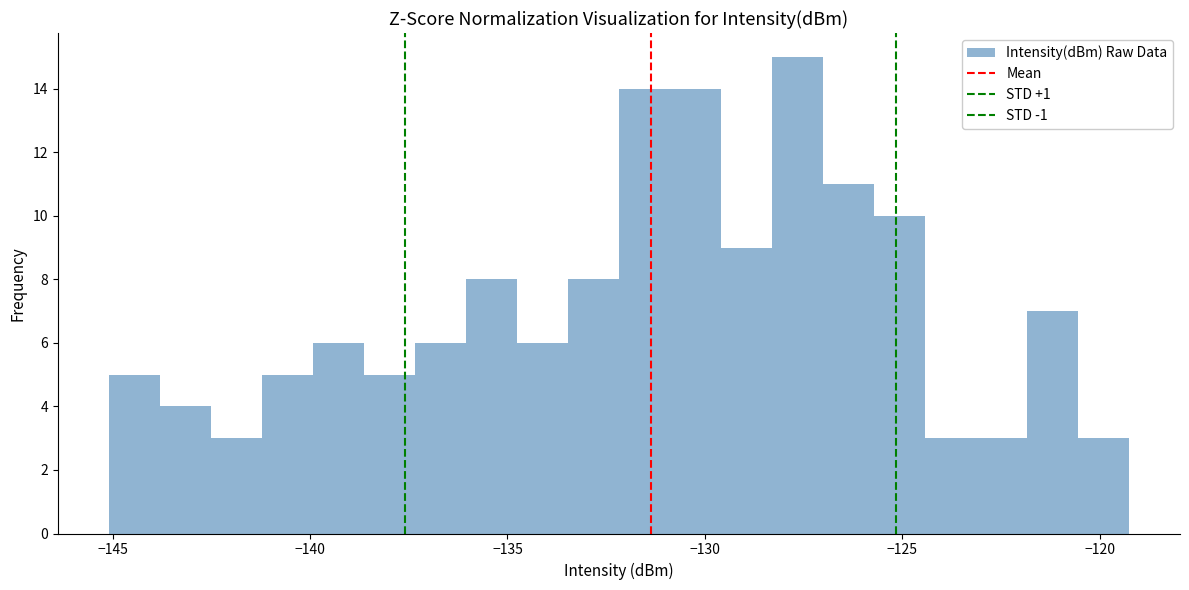

Read against the x-axis, roughly where is the centre of the tallest bar?

-127.5